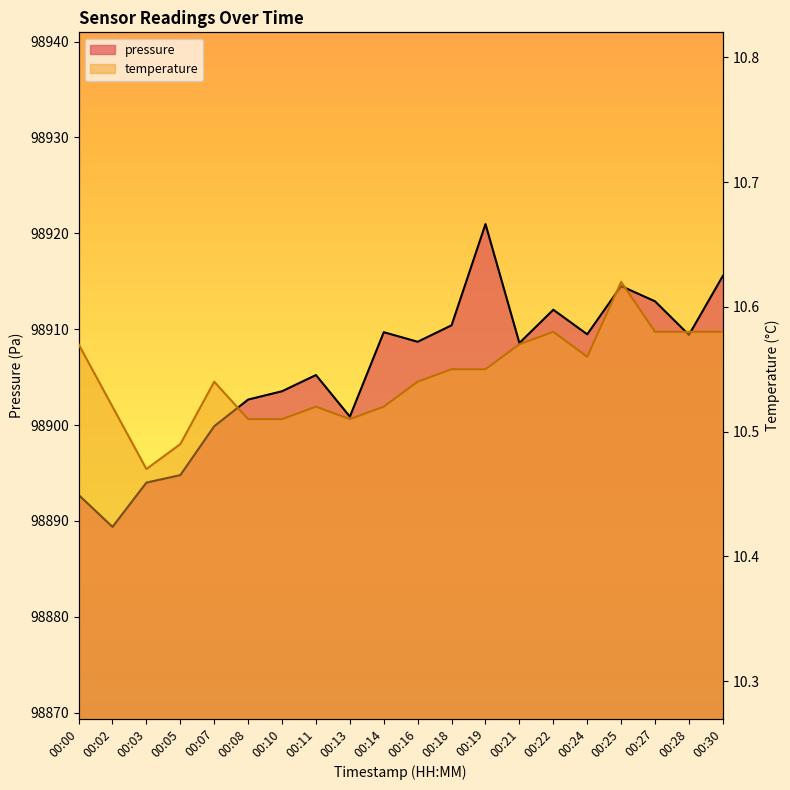

Is it true that pressure equals 98892.7 at 00:00?

True